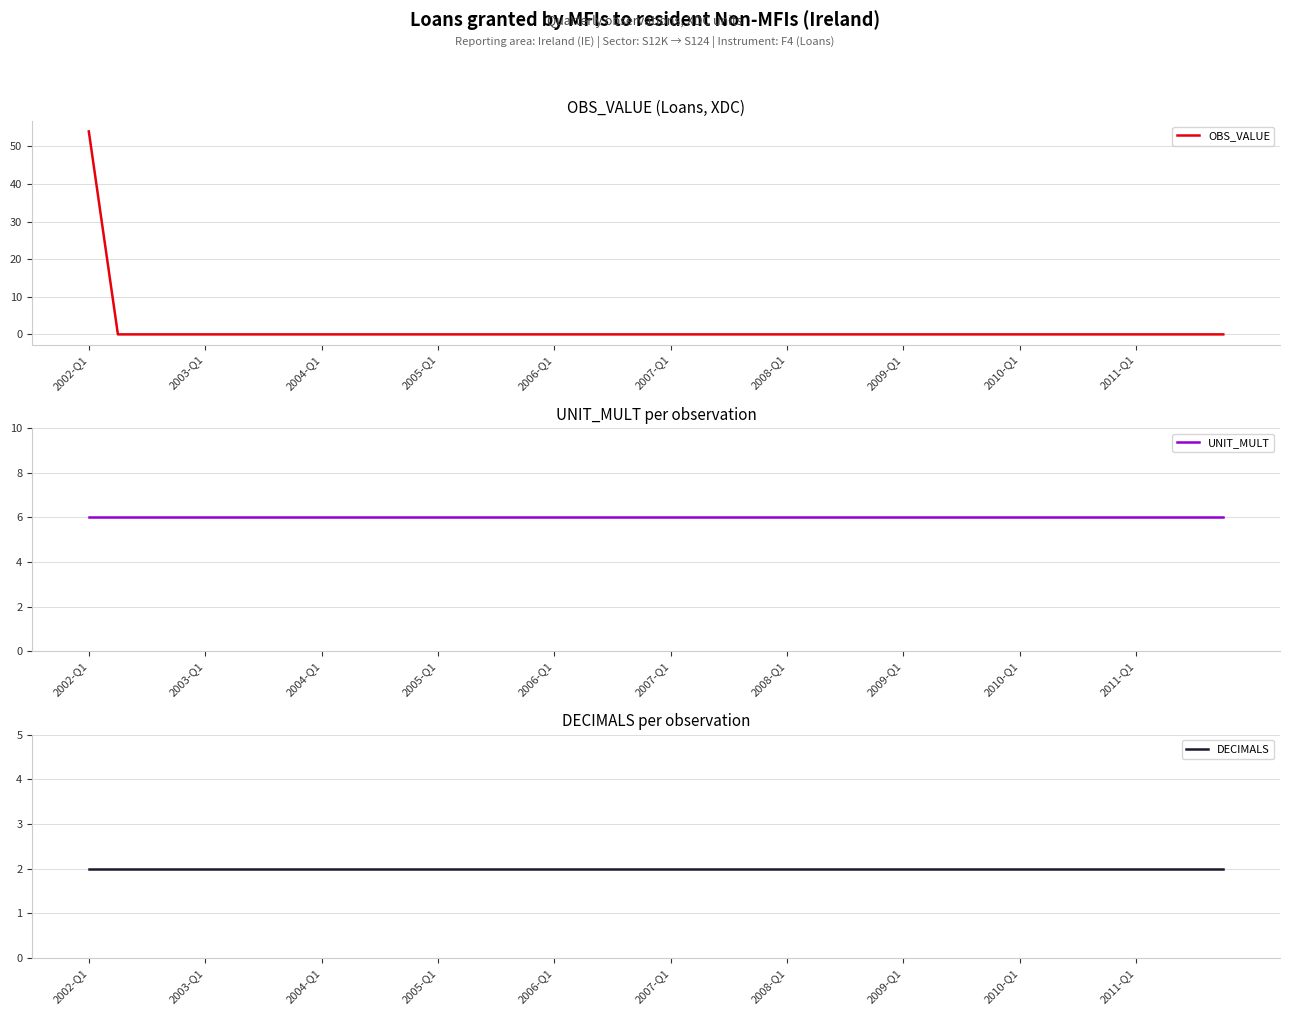

The UNIT_MULT series shows 6 at 22. True or false?

True